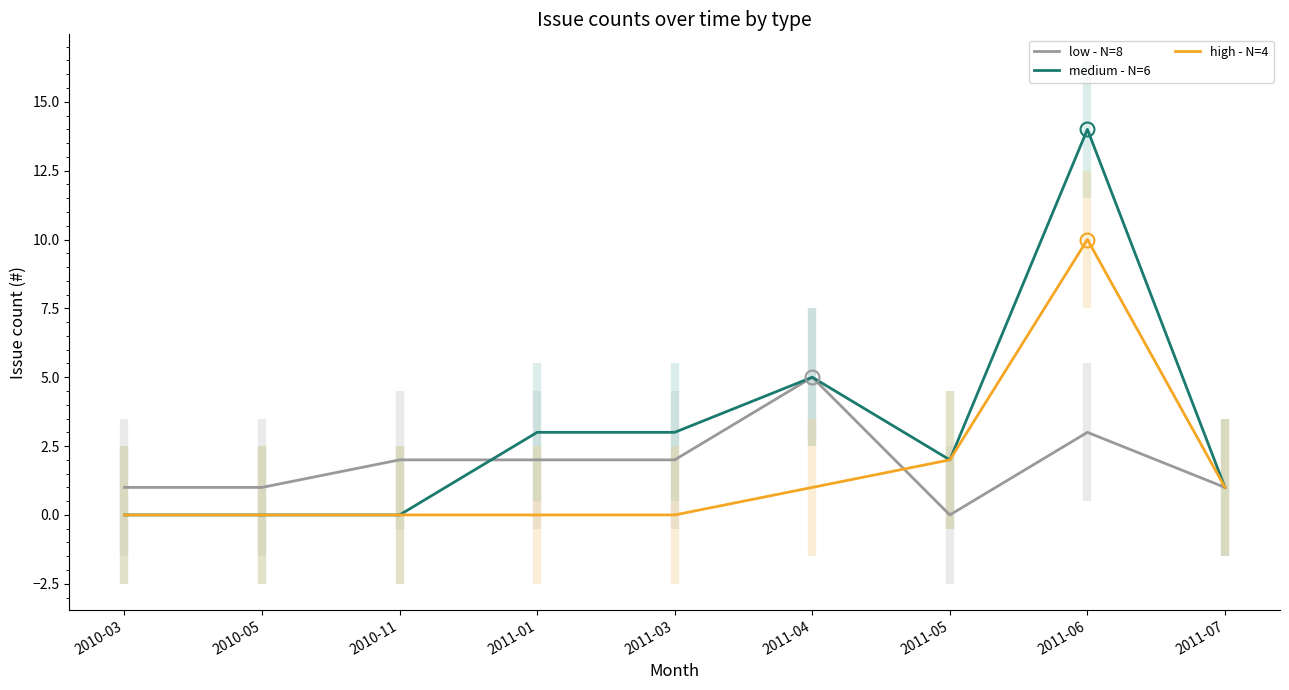

What is the total value across all series at 2011-05?

4